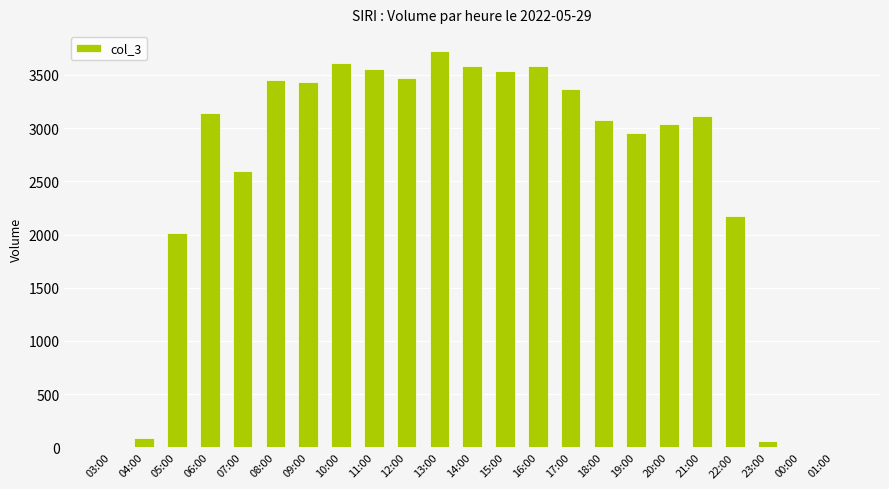

What is the greatest value displayed?

3726